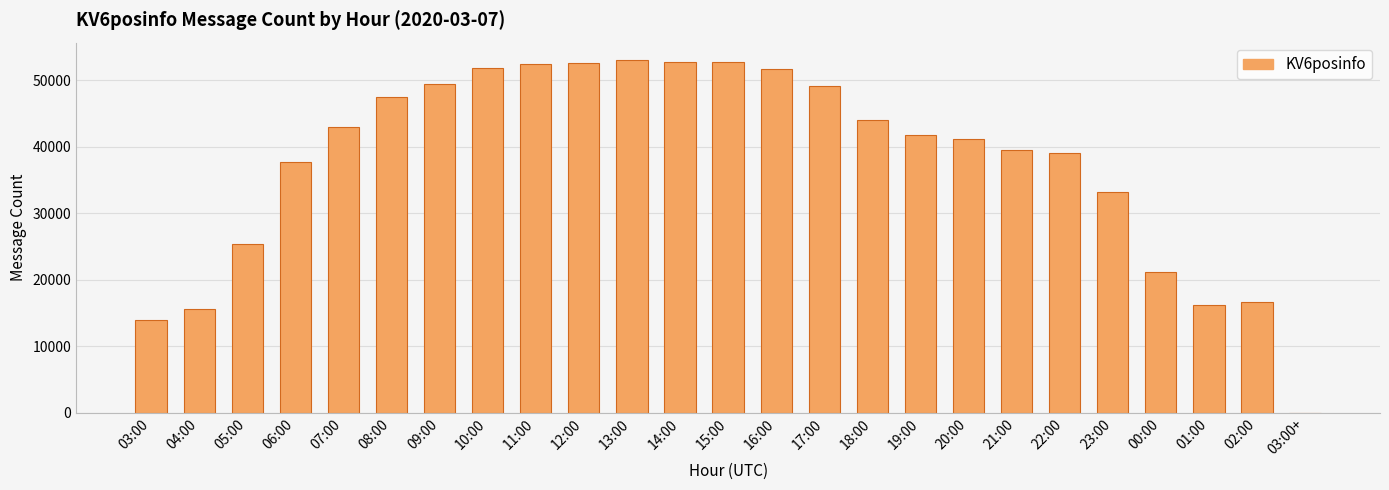

What is the change in value from 15:00 to 01:00?

-36503